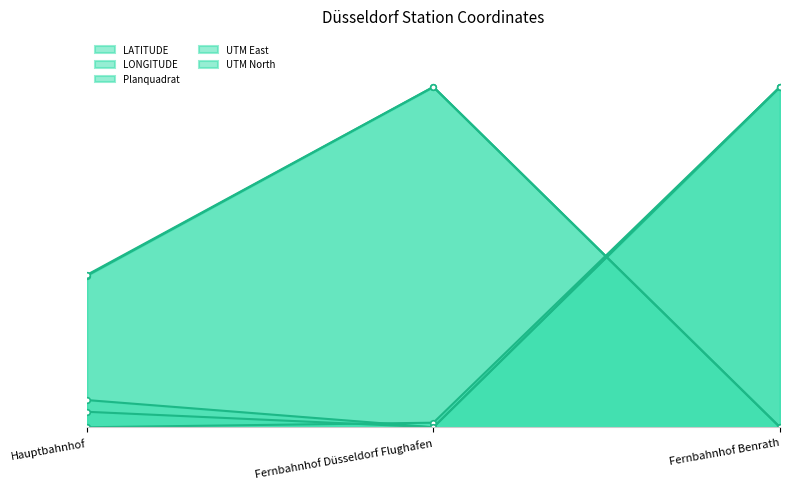

Reading right to left, what are all the values shown in this chart?

LATITUDE: Fernbahnhof Benrath=0.0	Fernbahnhof Düsseldorf Flughafen=1.0	Hauptbahnhof=0.4
LONGITUDE: Fernbahnhof Benrath=1.0	Fernbahnhof Düsseldorf Flughafen=0.0	Hauptbahnhof=0.1
Planquadrat: Fernbahnhof Benrath=1.0	Fernbahnhof Düsseldorf Flughafen=0.0	Hauptbahnhof=0.0
UTM East: Fernbahnhof Benrath=1.0	Fernbahnhof Düsseldorf Flughafen=0.0	Hauptbahnhof=0.0
UTM North: Fernbahnhof Benrath=0.0	Fernbahnhof Düsseldorf Flughafen=1.0	Hauptbahnhof=0.4